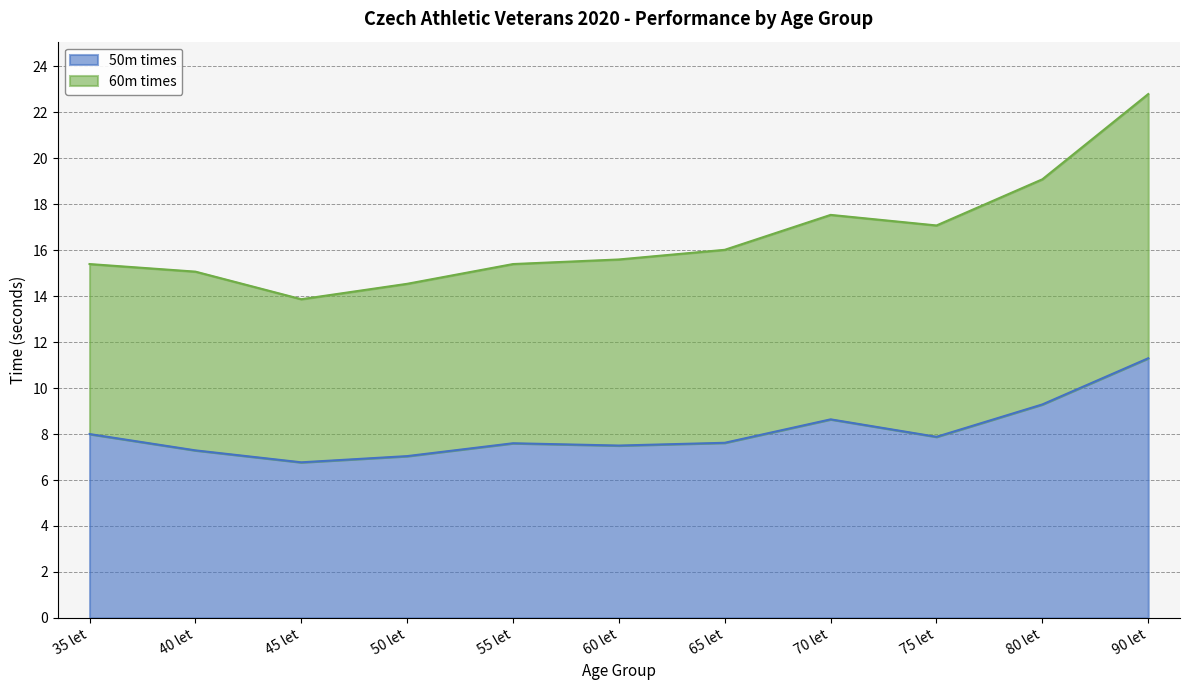

How many interior local peaks does the 60m times series have?

1